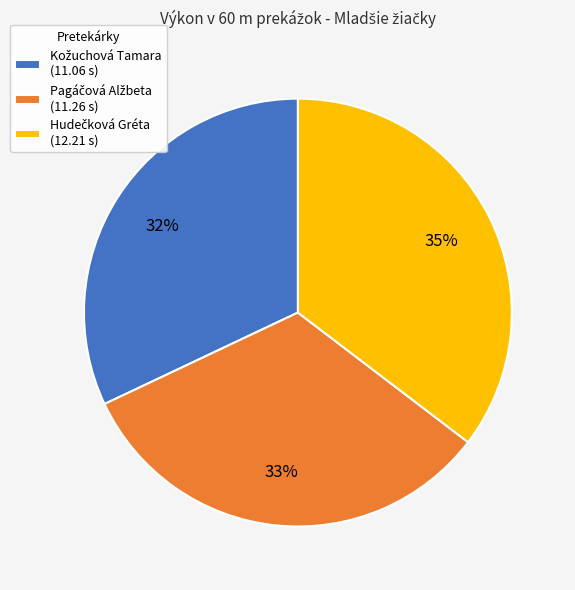

How many segments does this pie chart have?

3